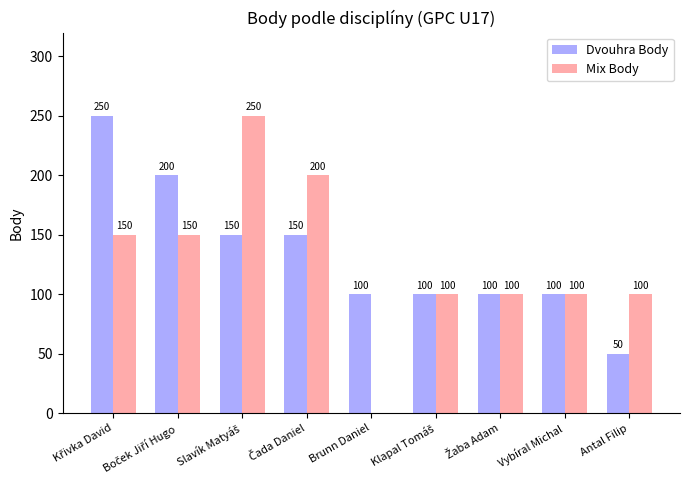

Which series has the widest spread of values?

Mix Body